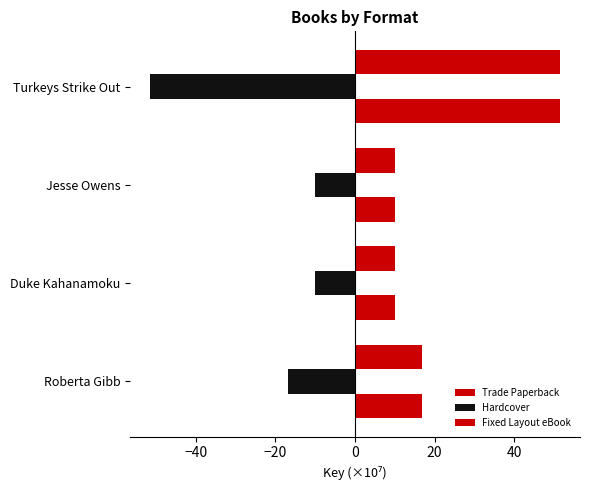

How many data points does each series have?

4